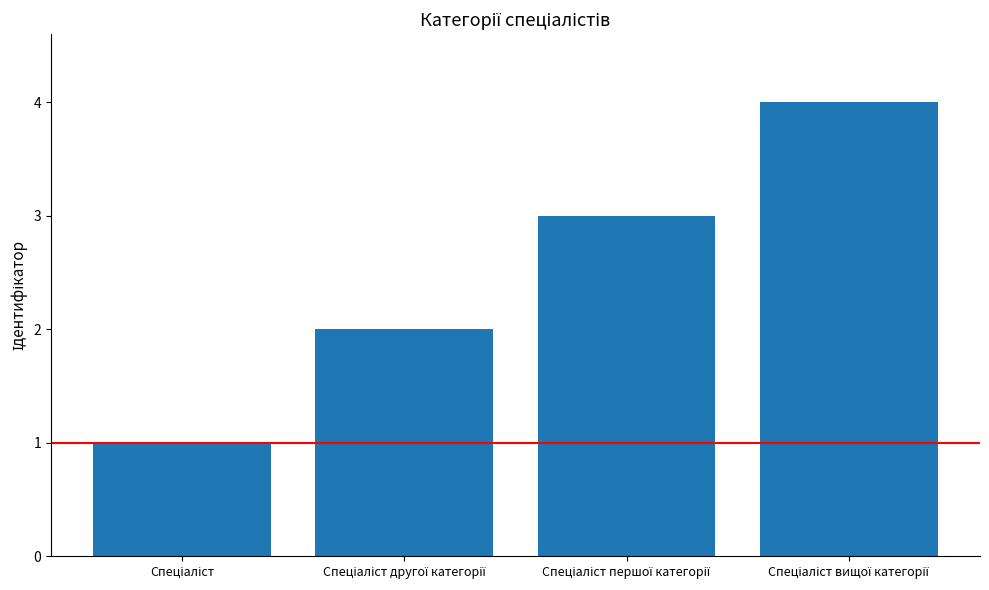

What is the sum of all values?

10